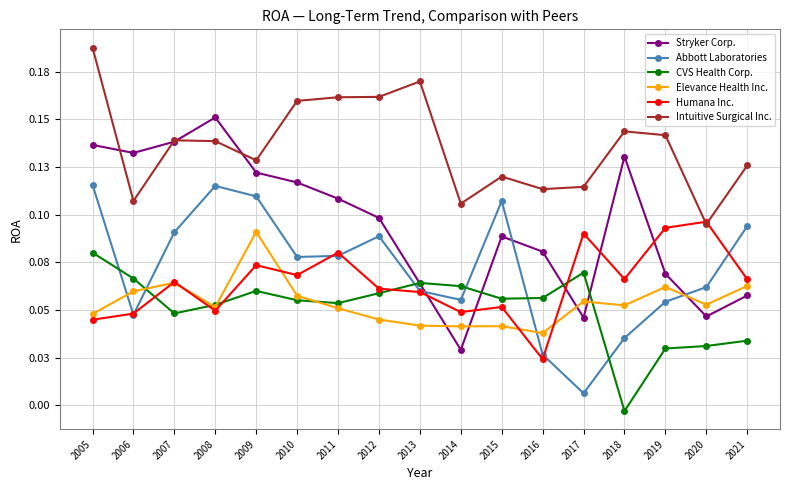

Which has a higher value, 2007 or 2020?

2007